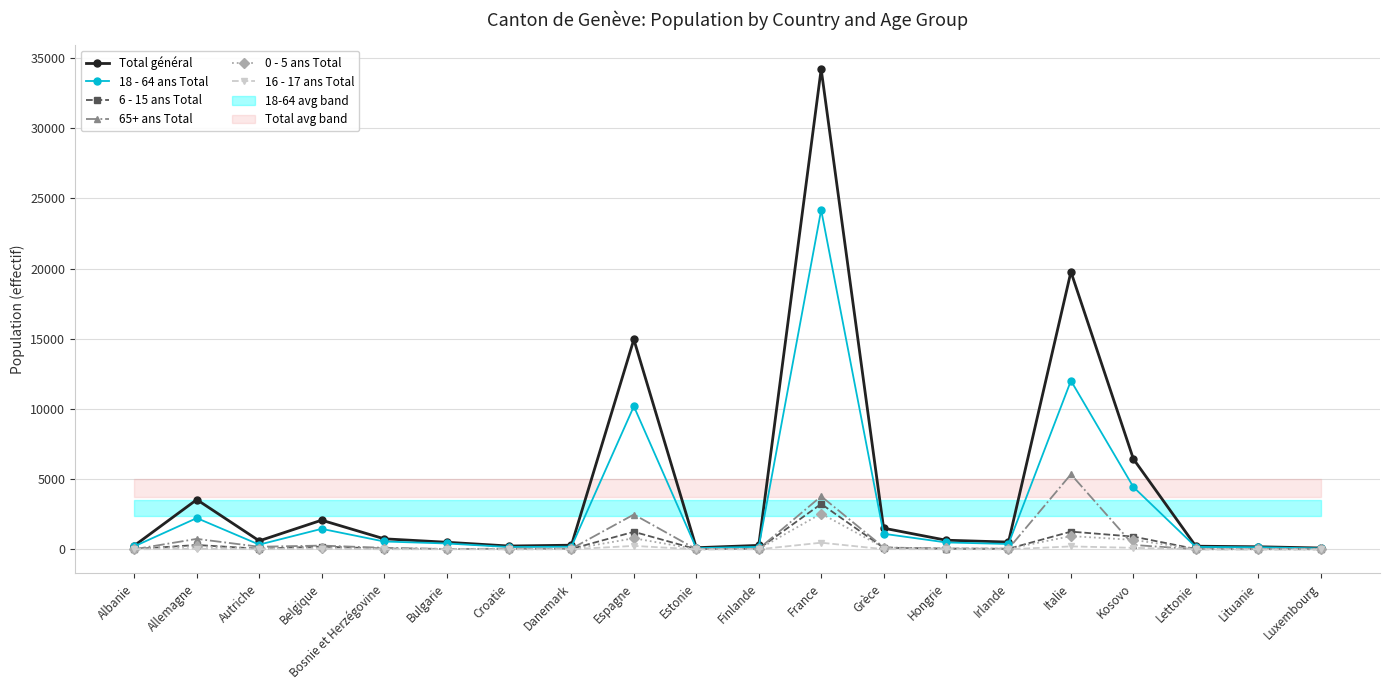

True or false: 65+ ans Total and 18 - 64 ans Total cross at least once.

False